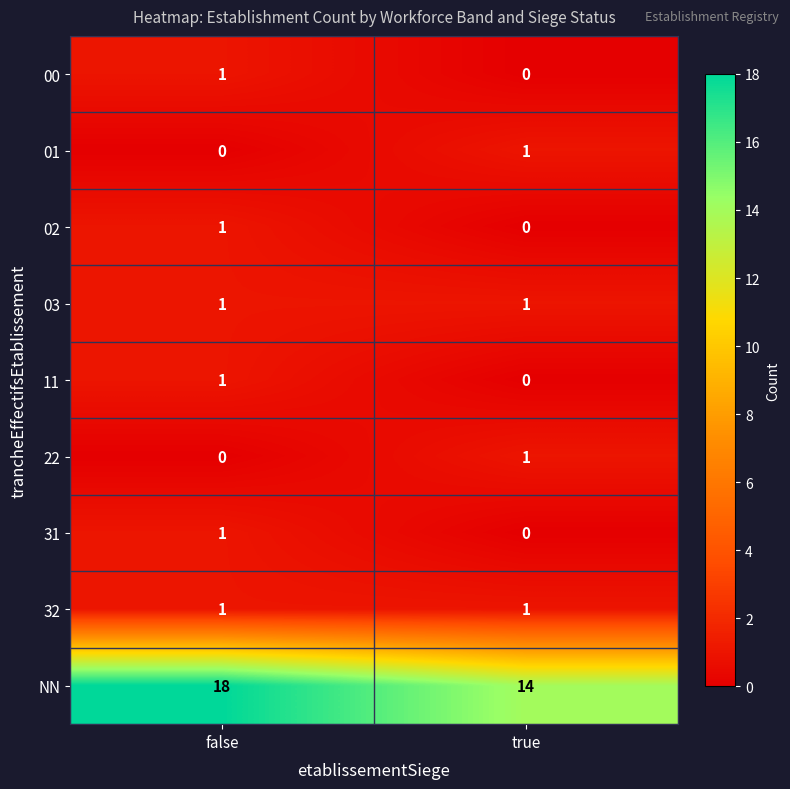

What is the spread (max minus min) of values at true?

14